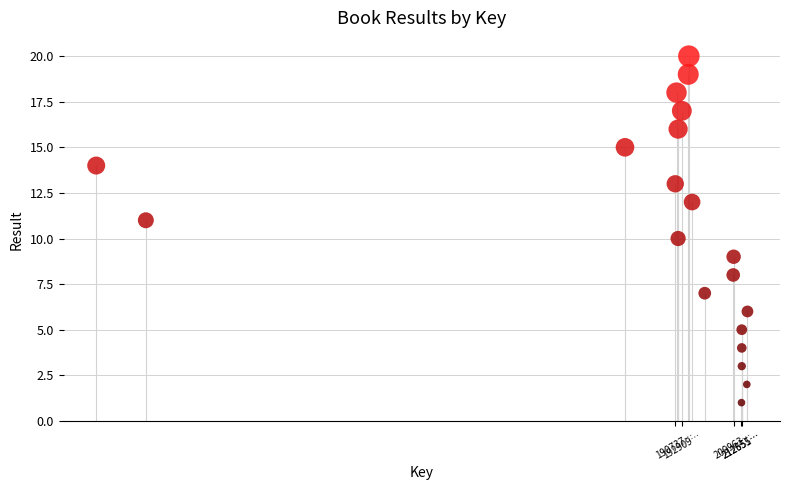

What is the range of Y values (max minus min)?

19